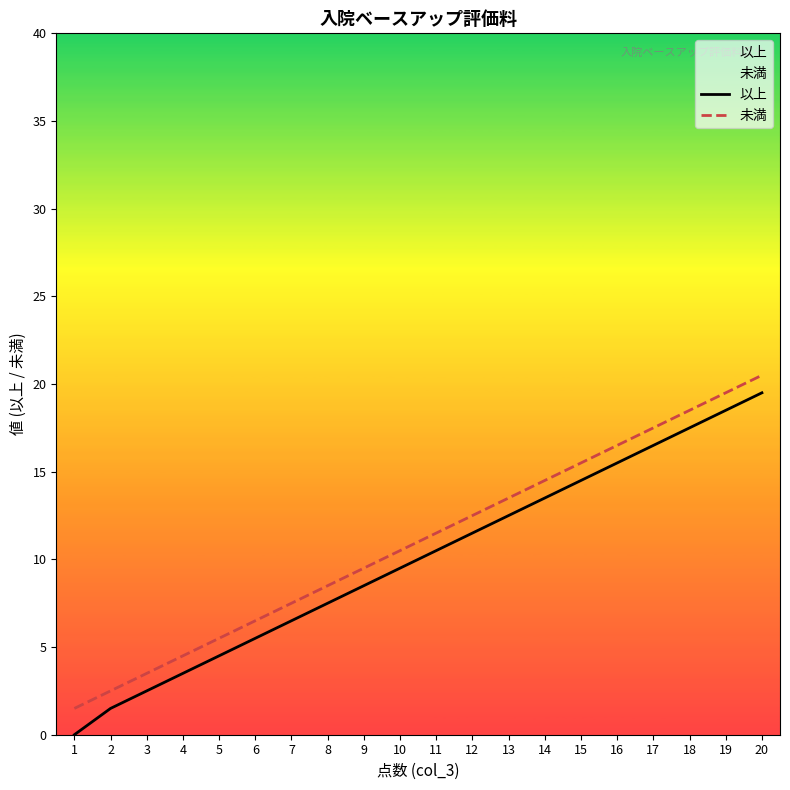

Reading left to right, extract all data points from this chart.

以上: 0.0	1.5	2.5	3.5	4.5	5.5	6.5	7.5	8.5	9.5	10.5	11.5	12.5	13.5	14.5	15.5	16.5	17.5	18.5	19.5
未満: 1.5	2.5	3.5	4.5	5.5	6.5	7.5	8.5	9.5	10.5	11.5	12.5	13.5	14.5	15.5	16.5	17.5	18.5	19.5	20.5